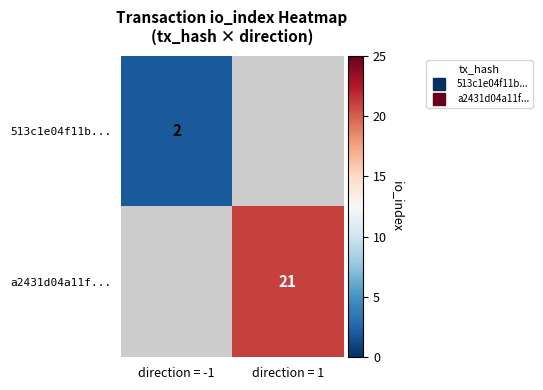

Is the value of a2431d04a11f... at direction = 1 greater than the value of 513c1e04f11b... at direction = 1?

No